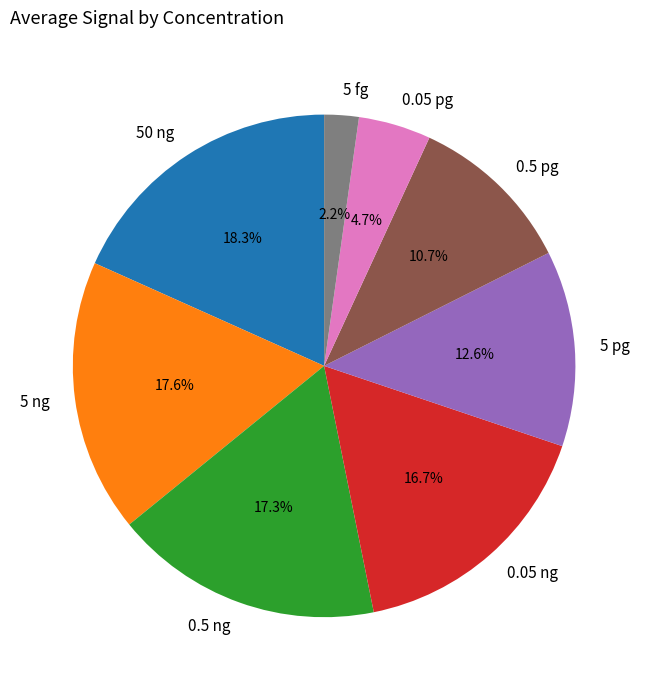

What percentage do 5 pg and 5 ng together represent?

30.2%